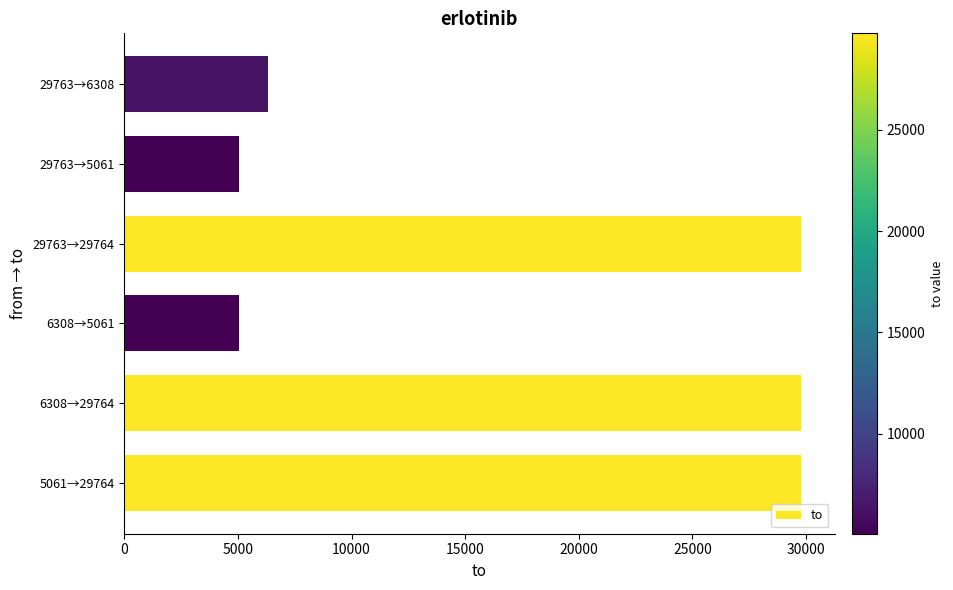

Approximately how many times larger is the value at 5061→29764 compared to 6308→5061?

5.9